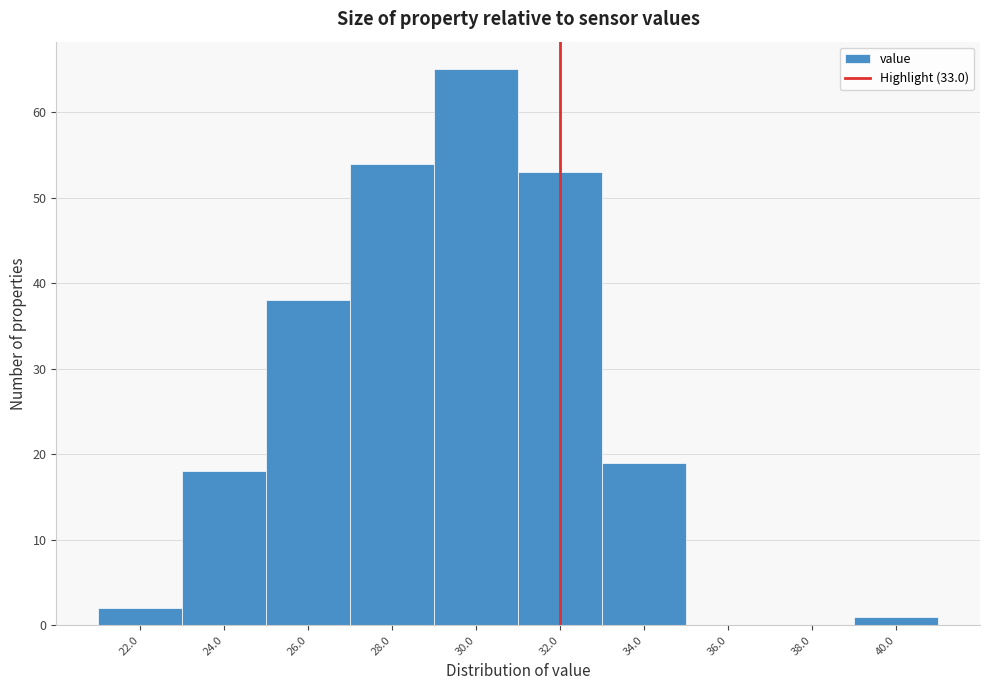

Reading left to right, transcribe all the data shown in this chart.

22.0=2	24.0=18	26.0=38	28.0=54	30.0=65	32.0=53	34.0=19	36.0=0	38.0=0	40.0=1